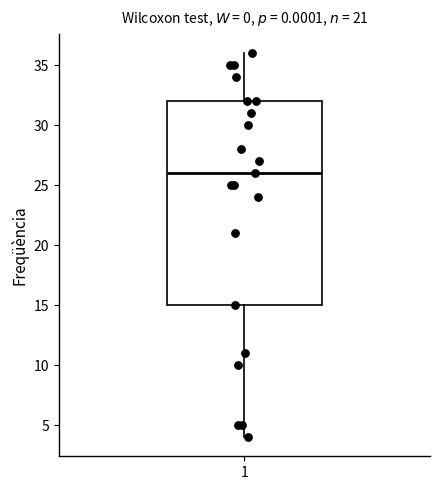

Read this box plot against the y-axis: the position of the median line, the range covered by the box, and the ends of both whiskers. The values are not printed on the chart, so give them approximately, as read against the axis.

median 26, box 15 to 32, whiskers 4 to 36